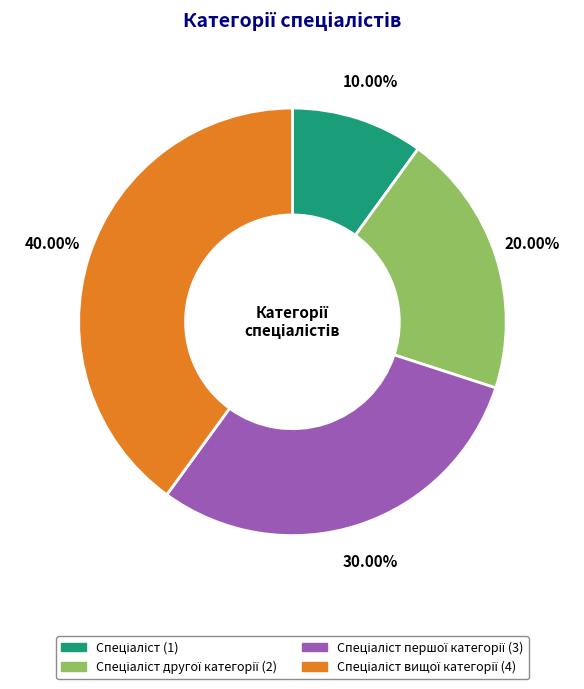

Is there any slice that represents more than half of the pie?

No